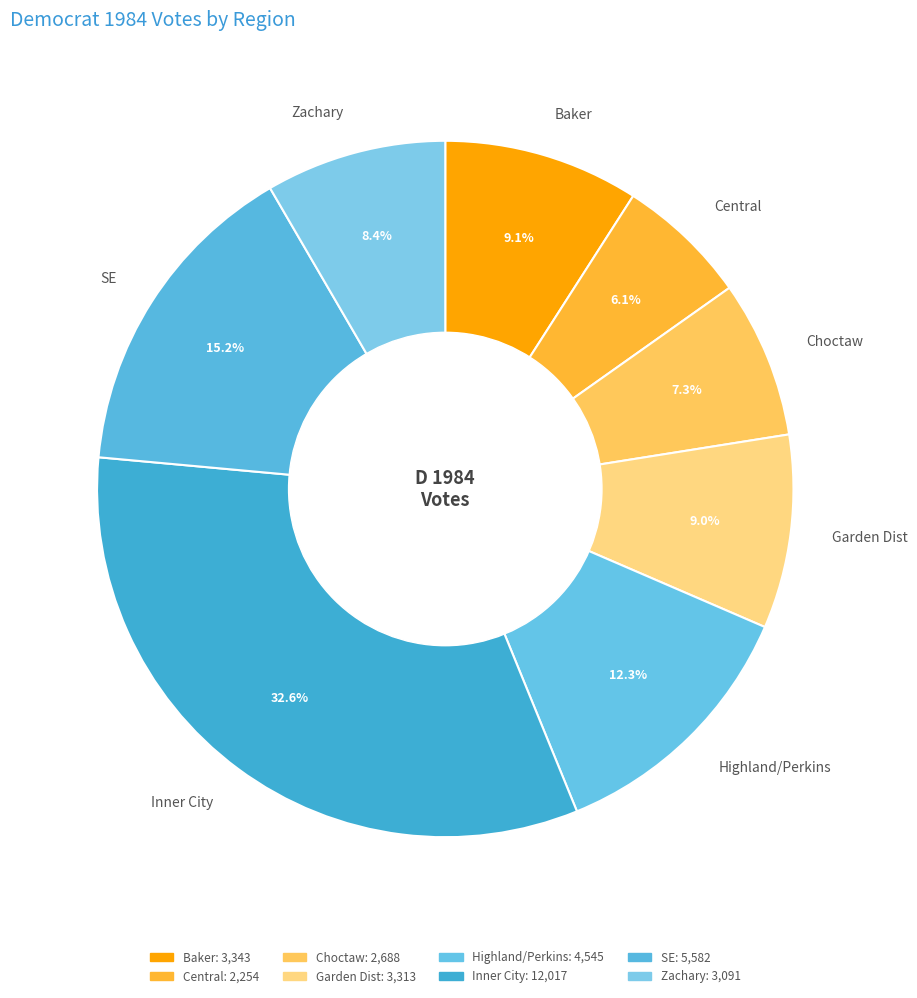

True or false: Garden Dist accounts for 9% of the total.

True